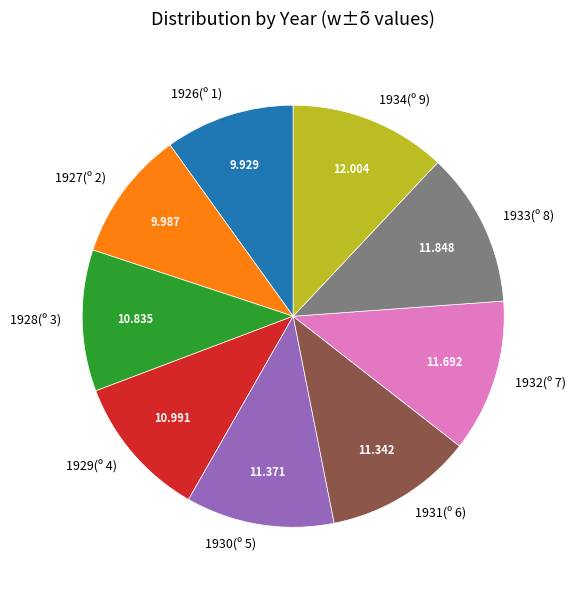

Is there a majority slice in this chart?

No